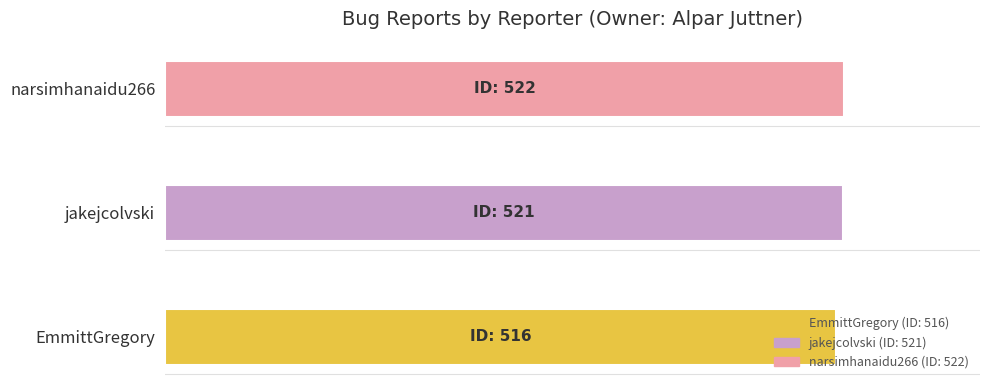

Are the bars horizontal?

Yes